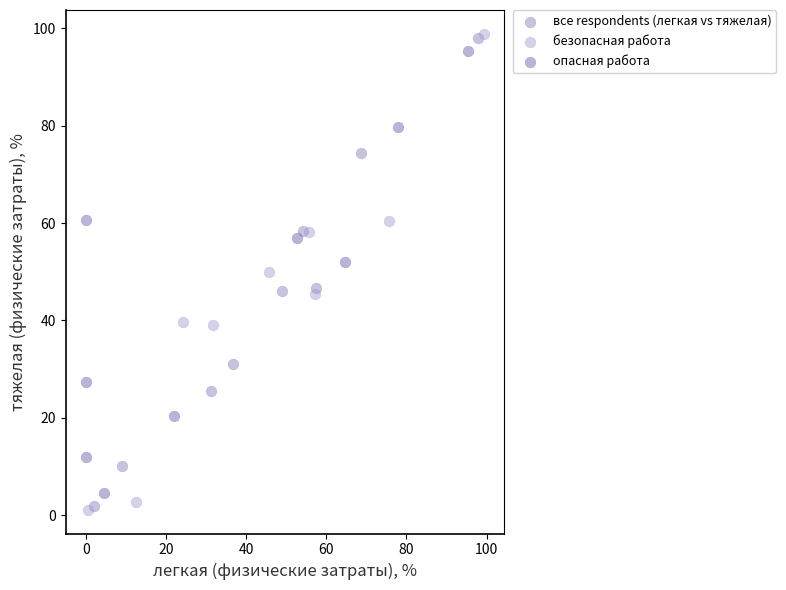

Which series has the widest spread of Y values?

безопасная работа